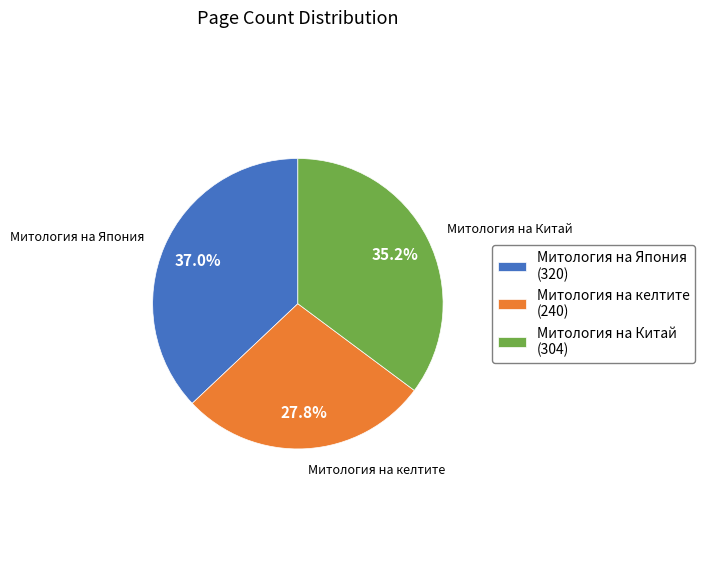

To the nearest percent, what is the combined percentage of Митология на Япония and Митология на Китай?

72%